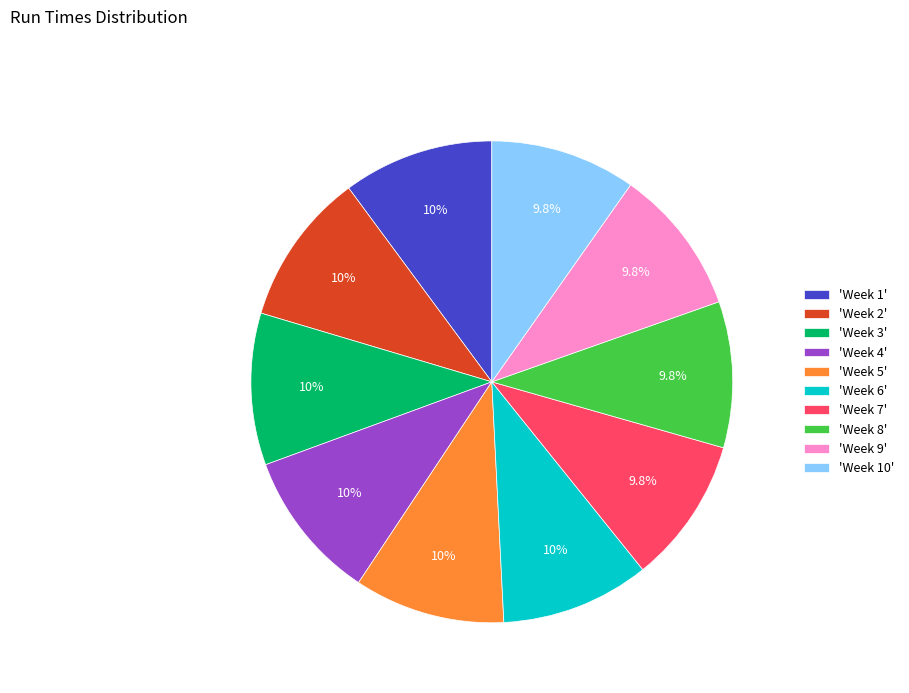

What is the ratio of the value at 'Week 3' to the value at 'Week 7'?

1.0